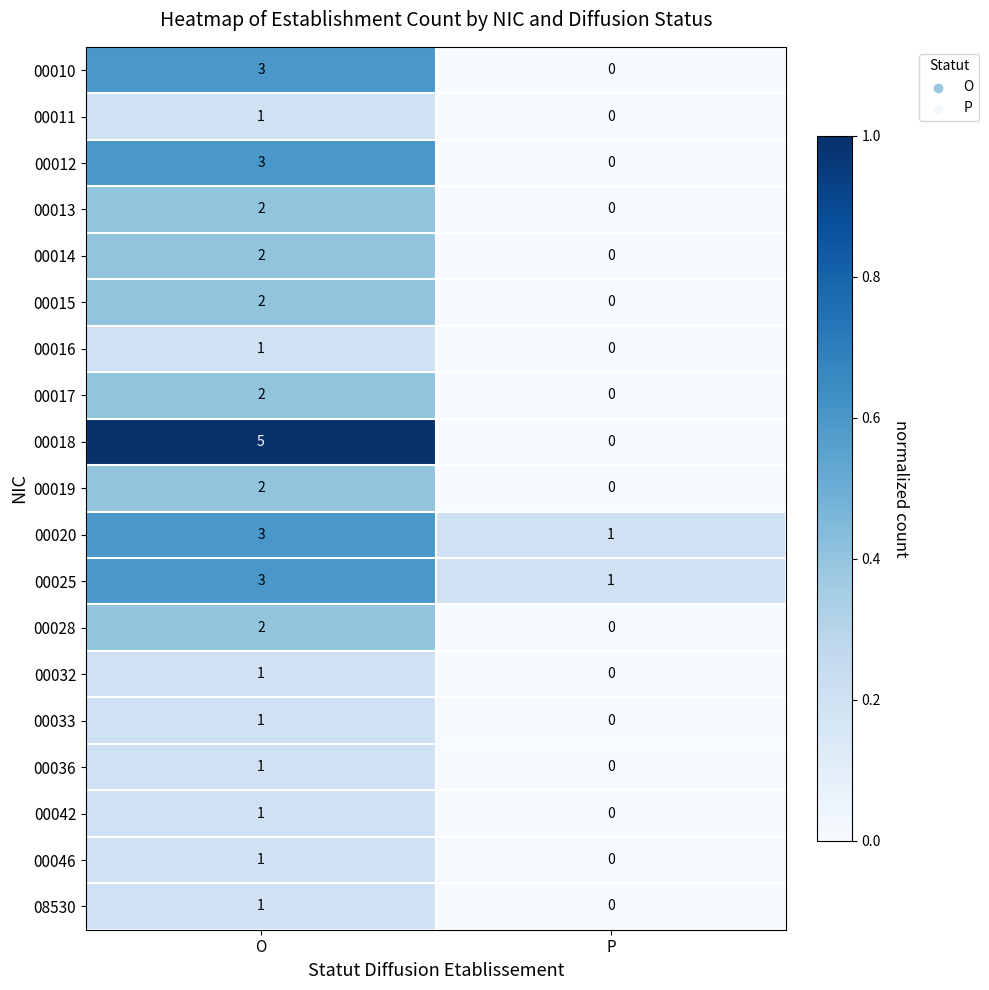

What is the sum of all 00018 values?

5